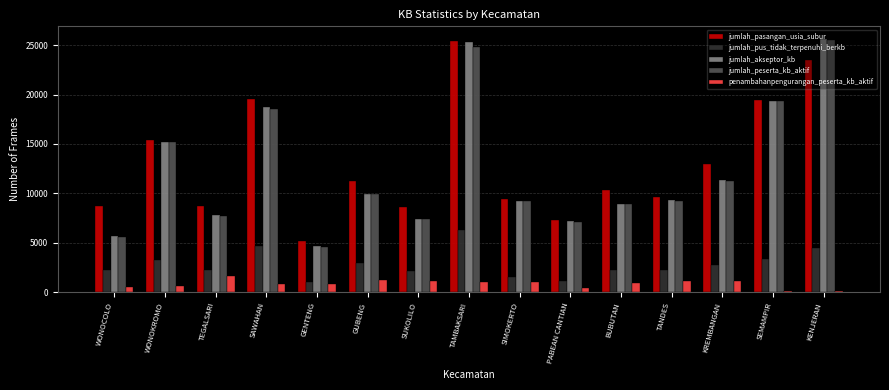

What is the minimum value for jumlah_pasangan_usia_subur?

5129